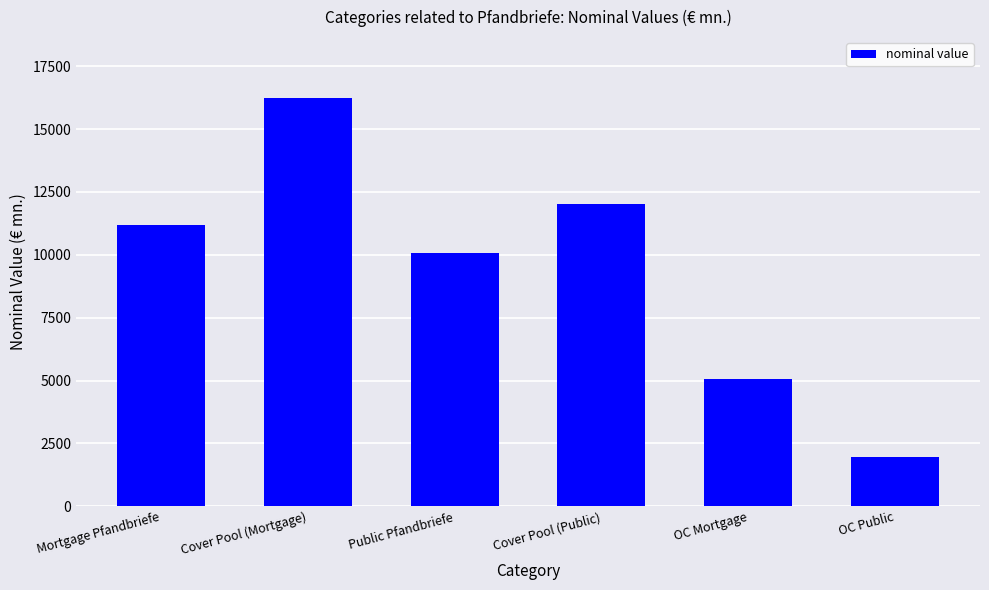

Does the chart contain any negative values?

No